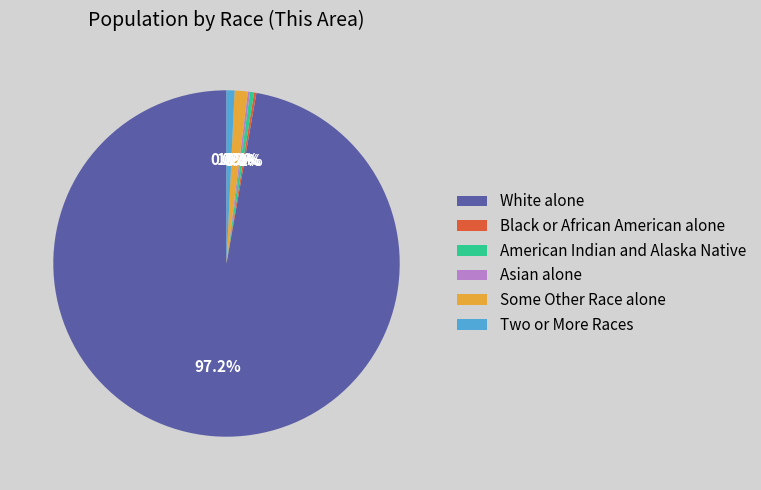

Which has a higher value, Some Other Race alone or White alone?

White alone